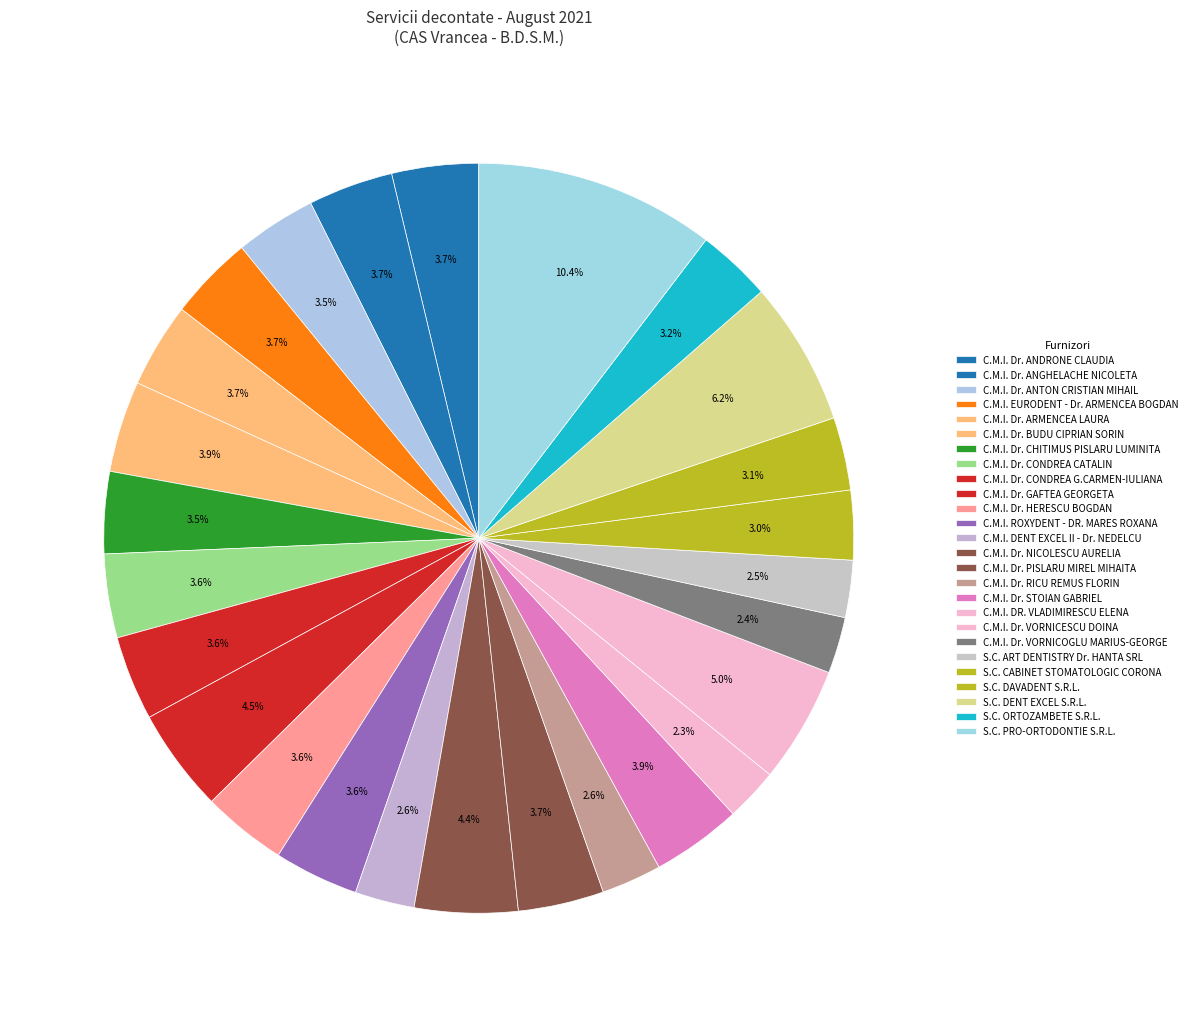

What is the smallest slice in the pie chart?

C.M.I. DR. VLADIMIRESCU ELENA